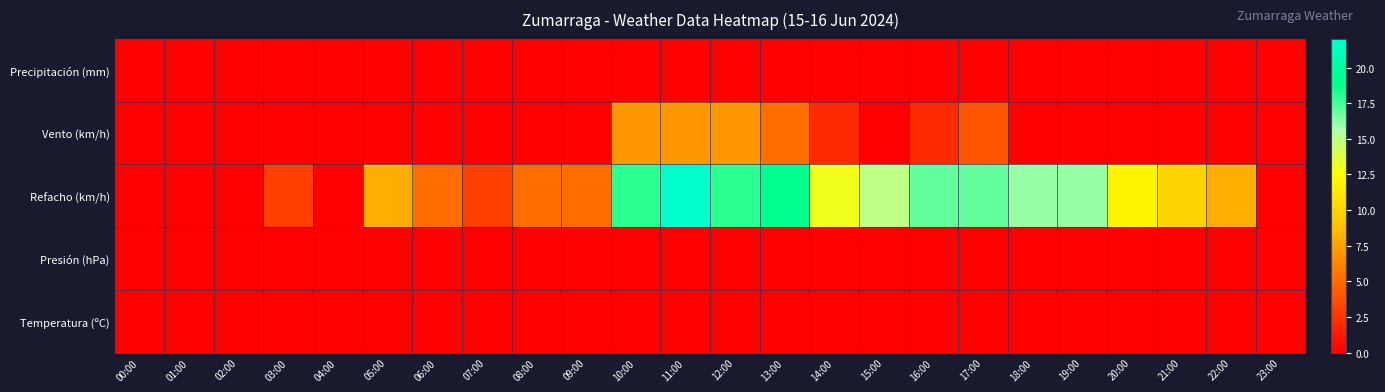

At how many categories does at least one series exceed 17?

4